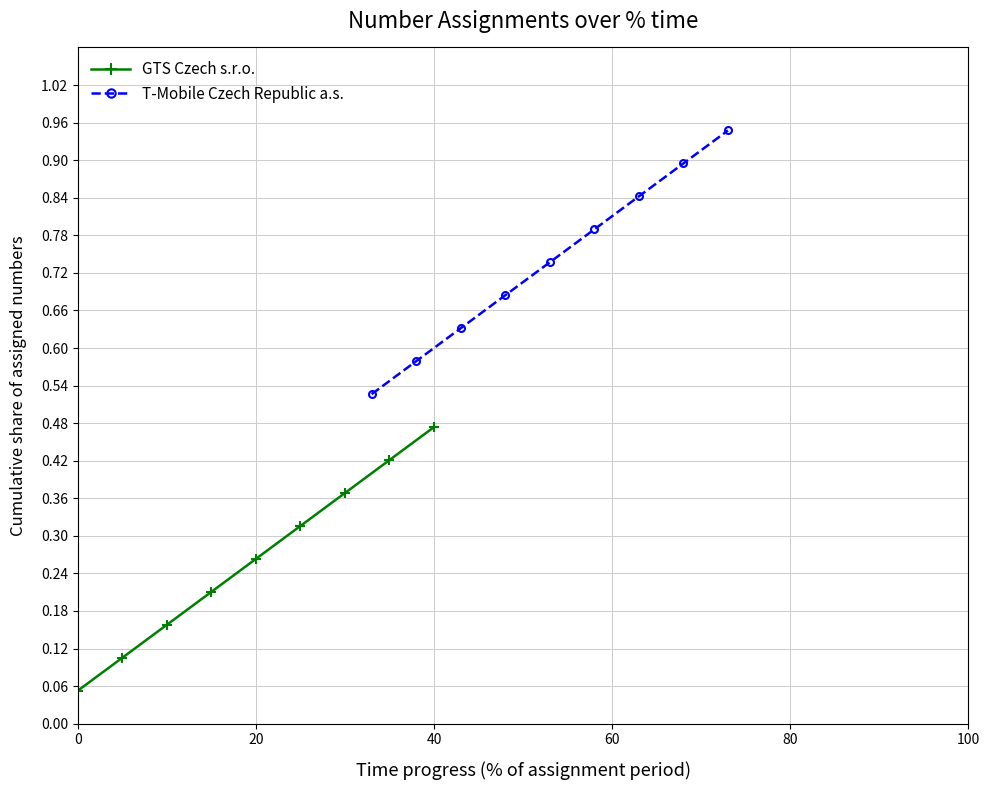

True or false: T-Mobile Czech Republic a.s. and GTS Czech s.r.o. cross at least once.

False